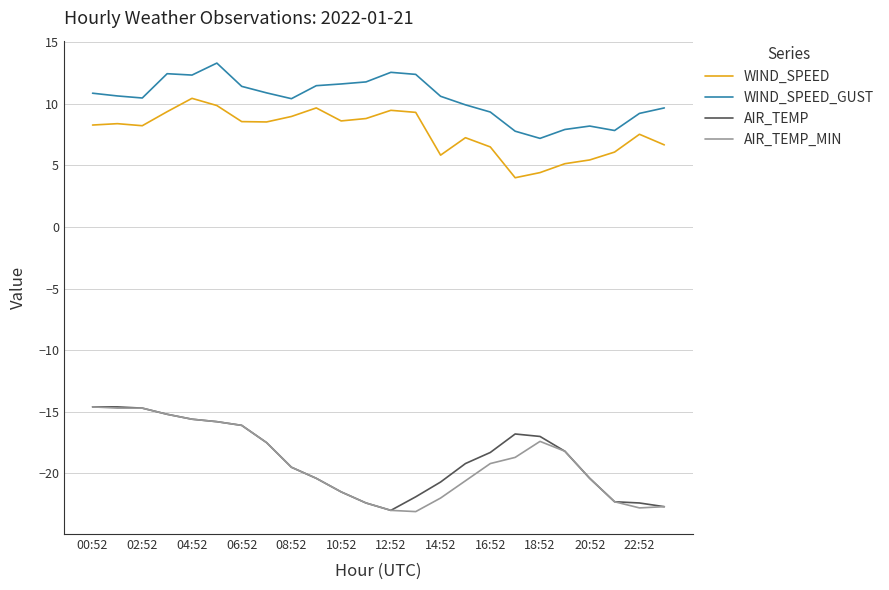

What is the minimum value shown in the chart?

-23.1